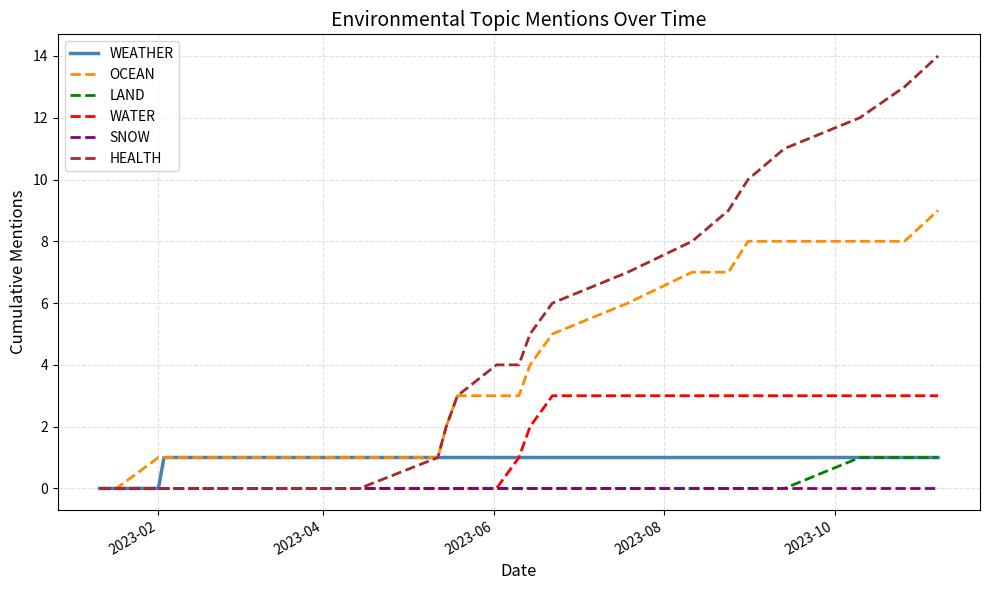

Which series has the largest total across all categories?

HEALTH